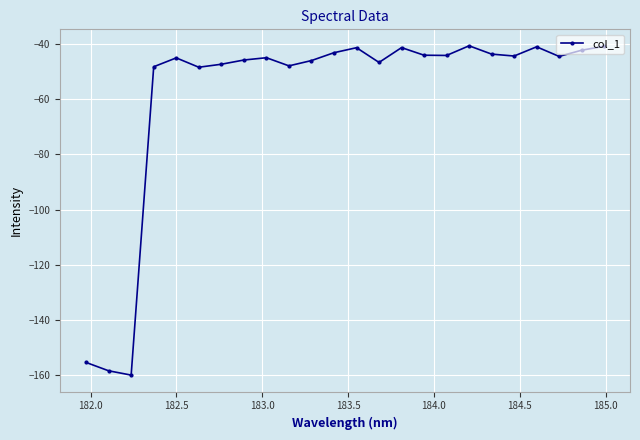

What is the average value?

-58.5